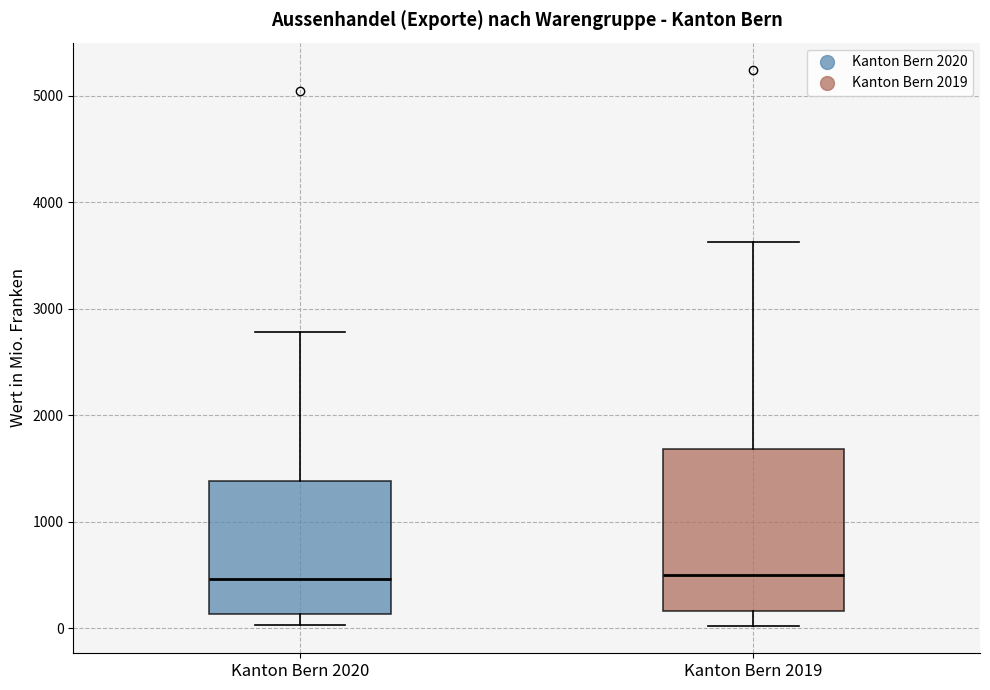

Reading left to right, read every box against the y-axis: the position of its median line, the range the box covers, and the ends of its whiskers. The values are not printed on the chart, so give them approximately, as read against the axis.

Kanton Bern 2020: median 500, box 100 to 1400, whiskers 0 to 2800
Kanton Bern 2019: median 500, box 200 to 1700, whiskers 0 to 3600